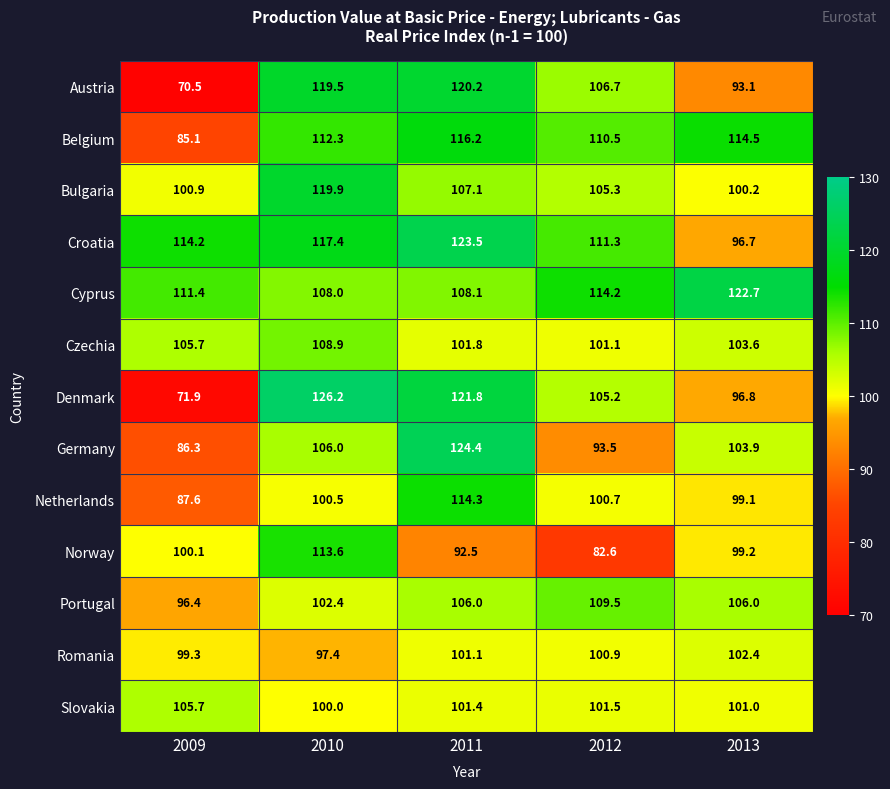

Read the Bulgaria value at 2012.

105.3